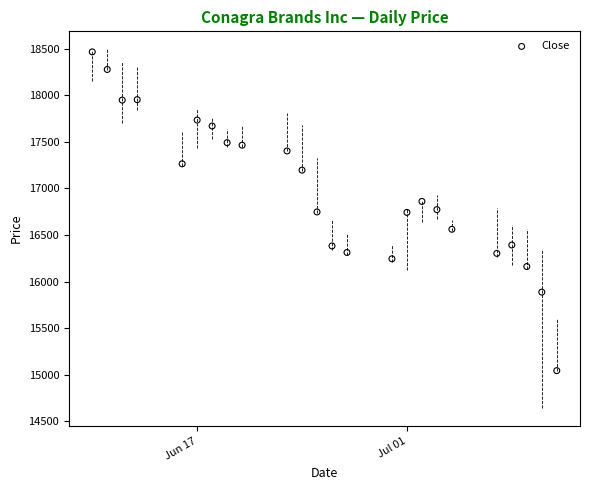

What is the range of Y values (max minus min)?

3423